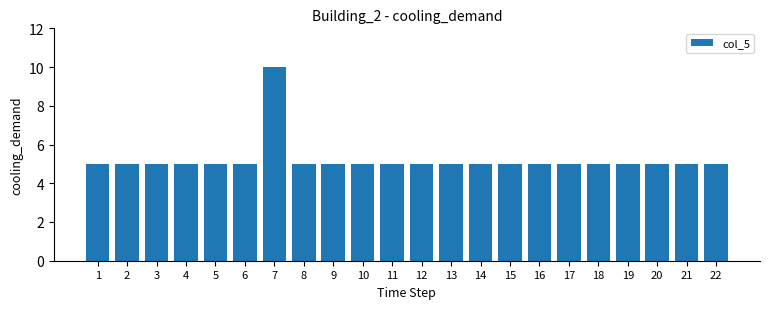

What is the value of the 4th bar from the left?

5